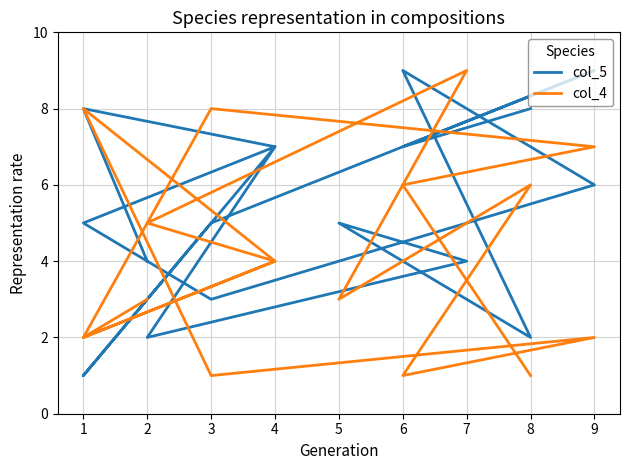

Which series has the largest total across all categories?

col_5